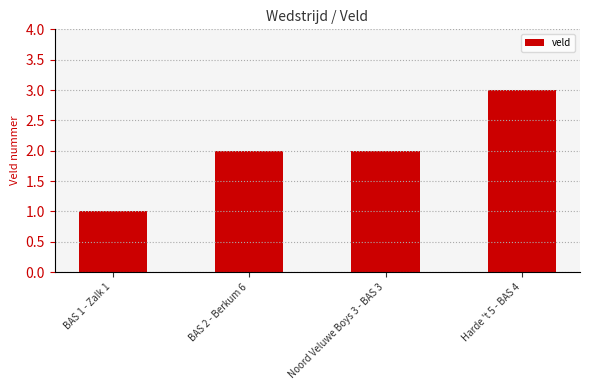

Count the values in the range 2 to 3.

3